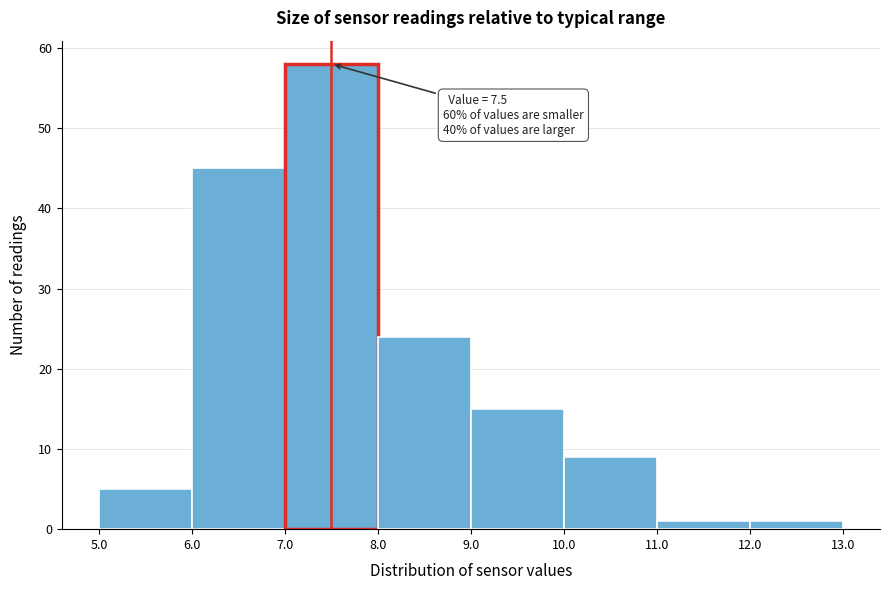

Over which range of the x-axis is the bar tallest?

7.0 to 8.0